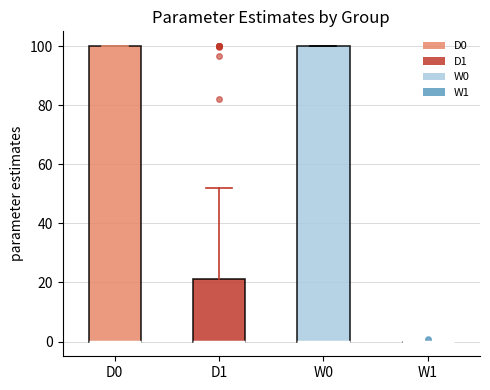

Reading left to right, transcribe this box plot: for each box, give where its median line is, the range the box spans, and where its two whiskers end, as read against the y-axis. The values are not printed on the chart, so give them approximately, as read against the axis.

D0: median 0 (drawn on the box's lower edge), box 0 to 100, whiskers 0 to 100
D1: median 0 (drawn on the box's lower edge), box 0 to 22, whiskers 0 to 52
W0: median 0 (drawn on the box's lower edge), box 0 to 100, whiskers 0 to 100
W1: box collapsed to a line at 0, whiskers 0 to 0